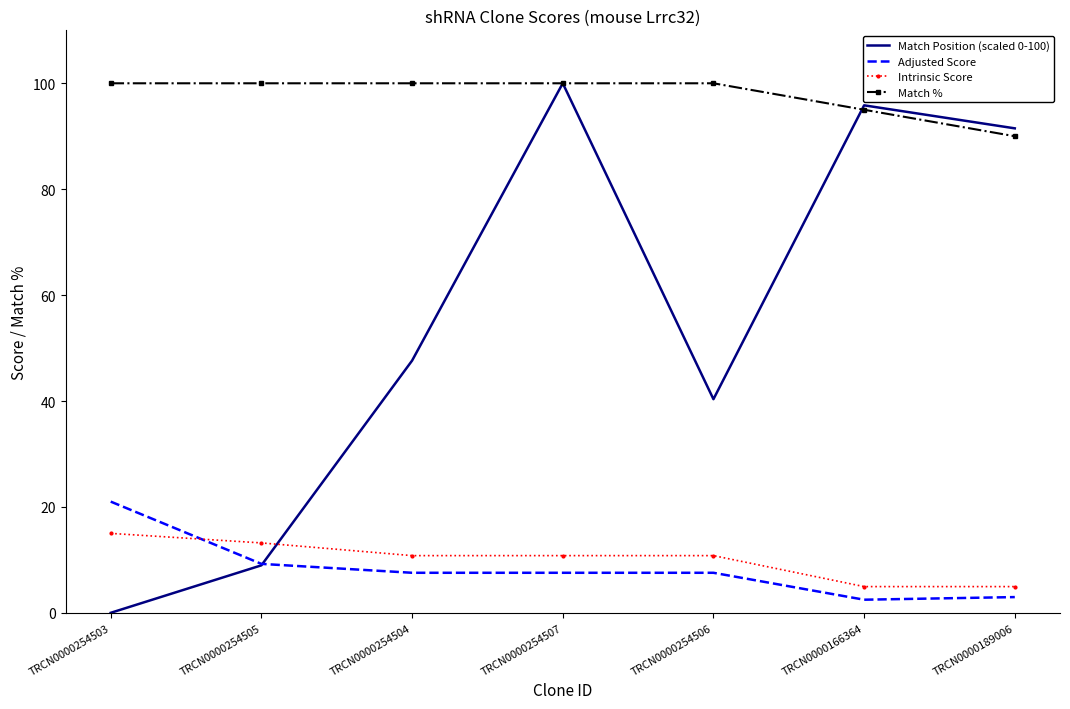

At which category does the chart reach its minimum across all series?

TRCN0000254503